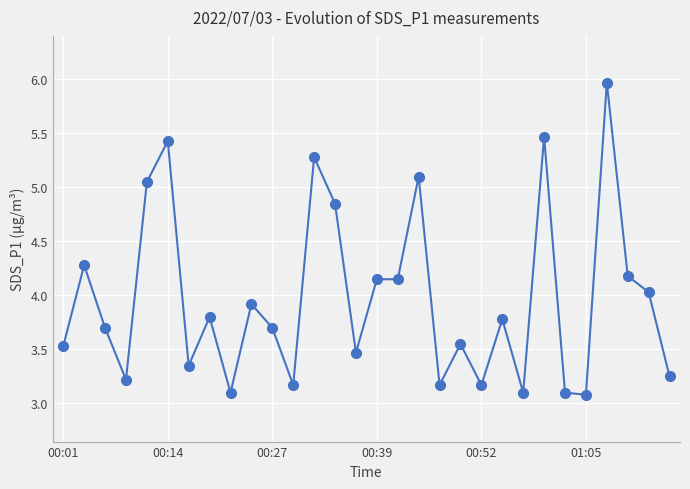

What is the smallest value displayed?

3.1